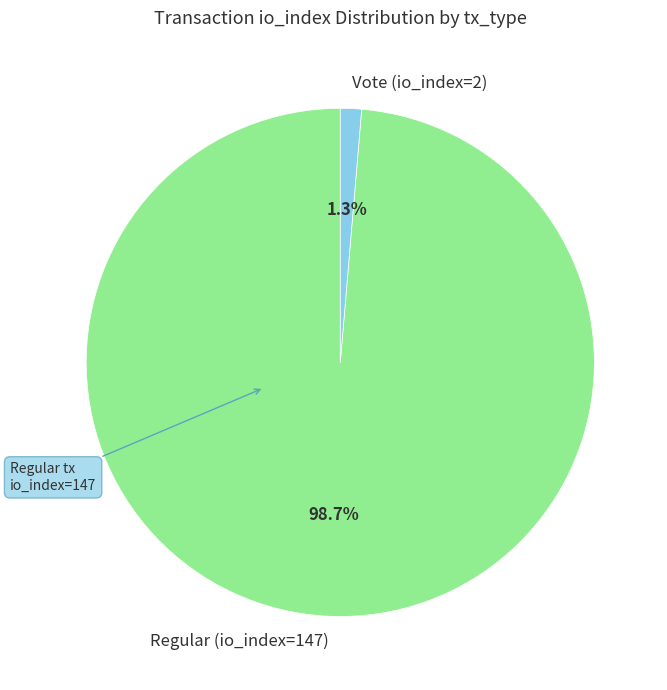

To the nearest percent, what percentage of the pie is Vote (io_index=2)?

1%